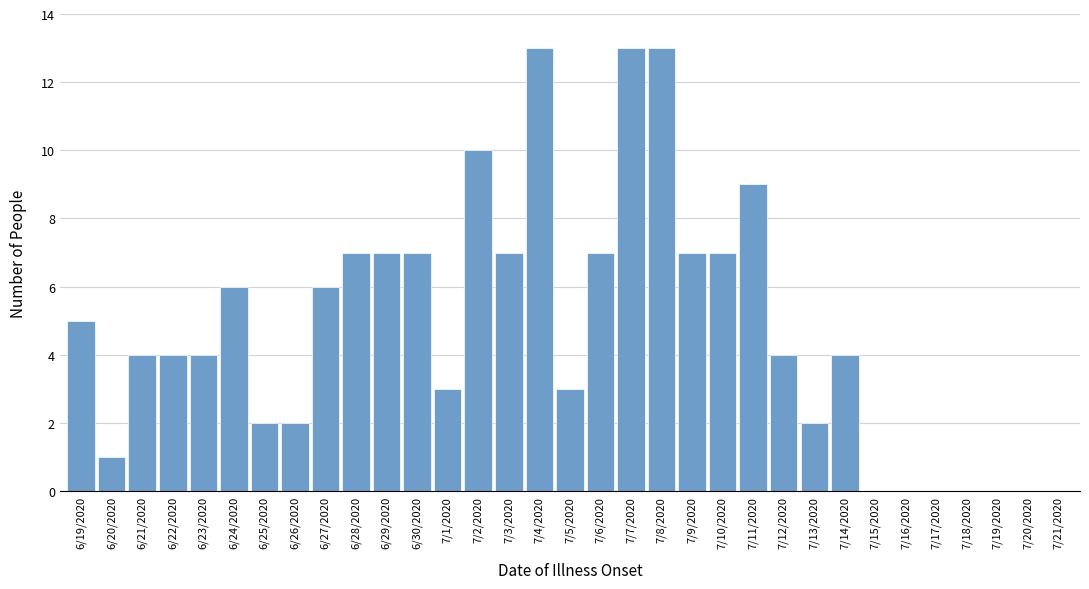

What is the sum of all values?

157